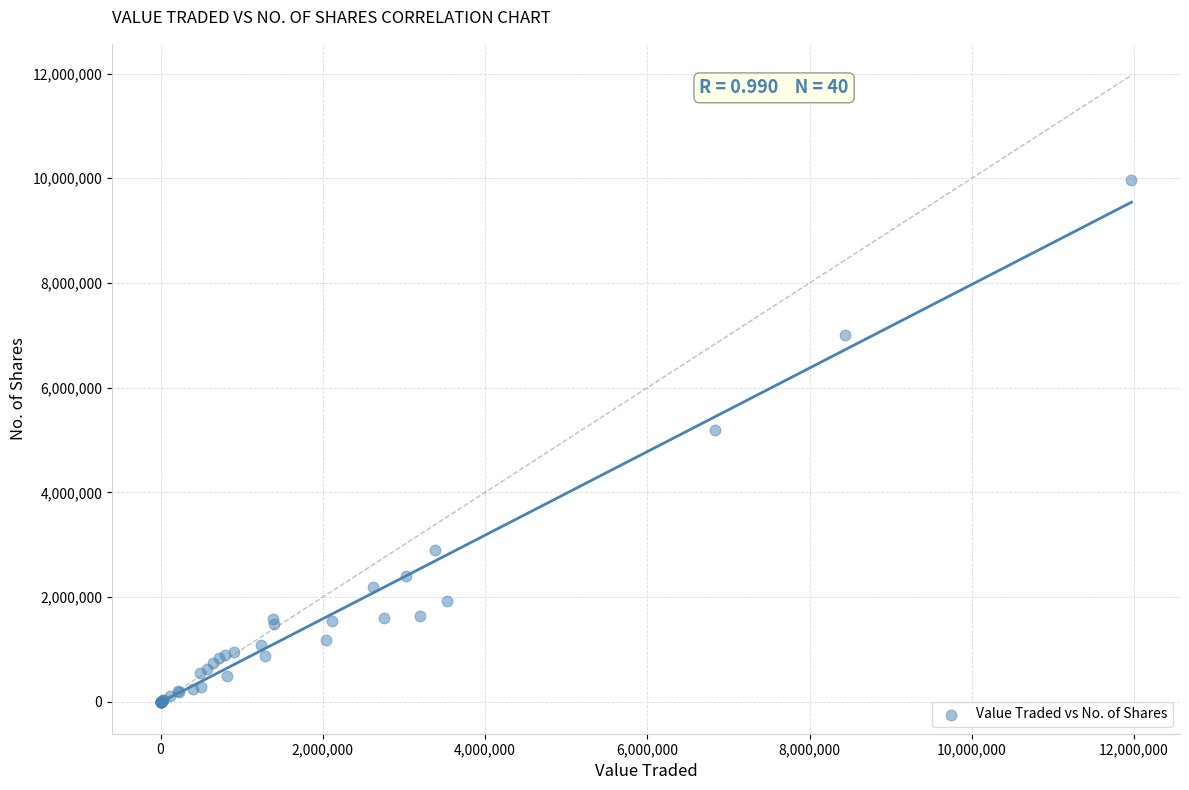

What Y value in the scatter plot is closest to 4984259?

5199249